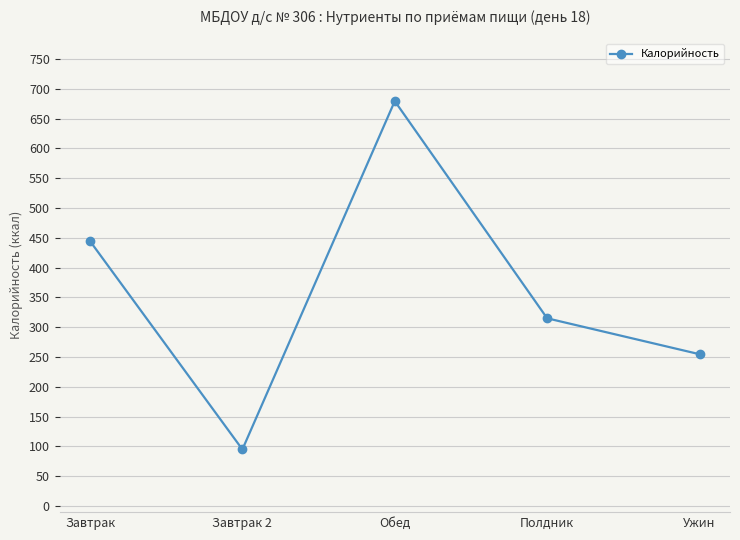

Which category has the highest value across all series?

Обед